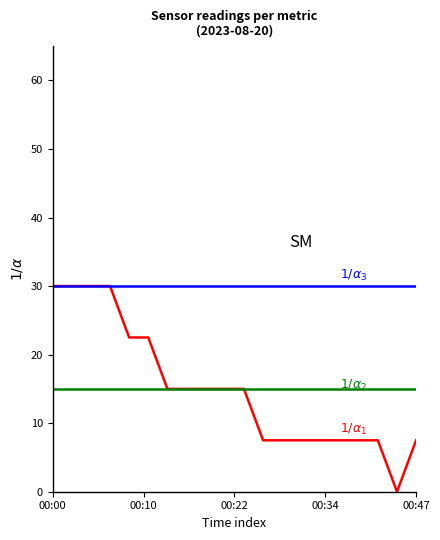

What is the greatest value displayed?

30.0